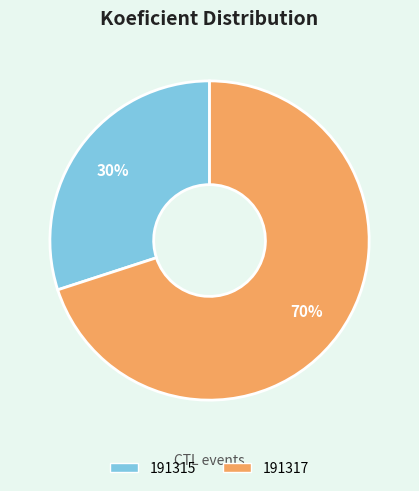

To the nearest percent, what portion does 191315 represent?

30%